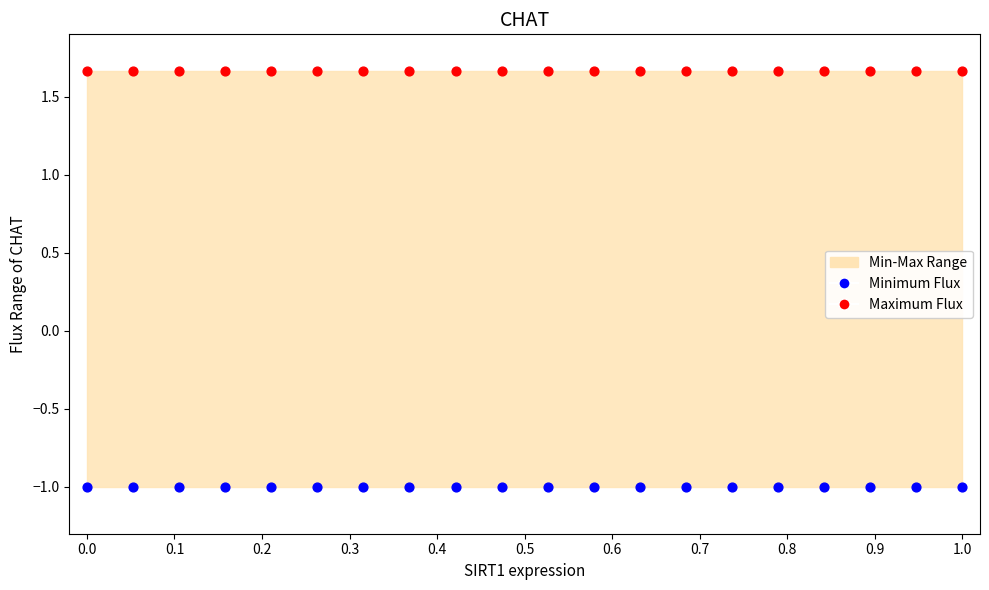

Which series reaches the minimum Y coordinate?

Minimum Flux